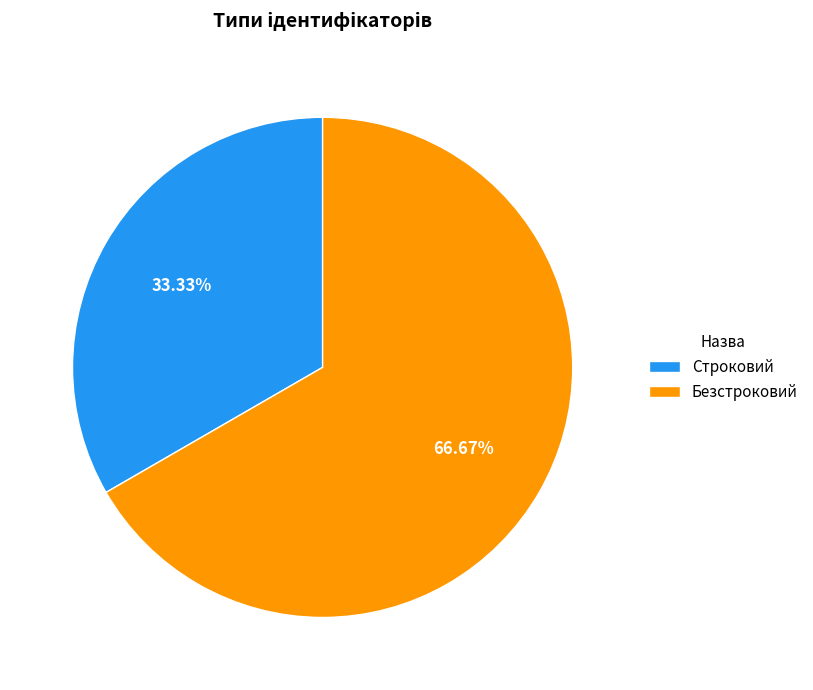

Count the number of slices in the pie.

2